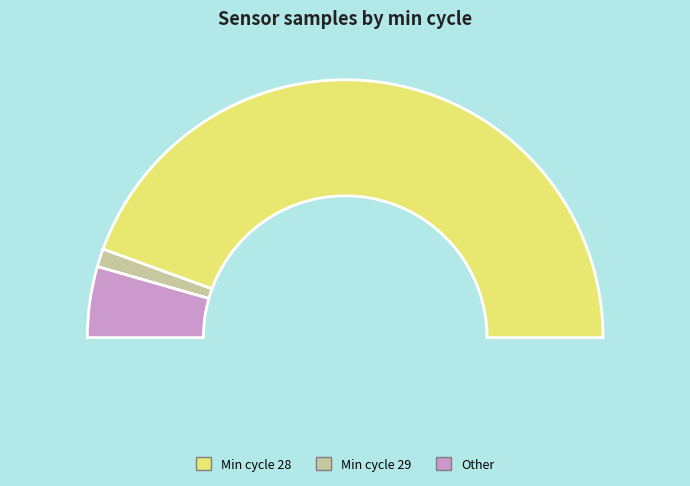

The 28 slice represents 1% of the pie. True or false?

False